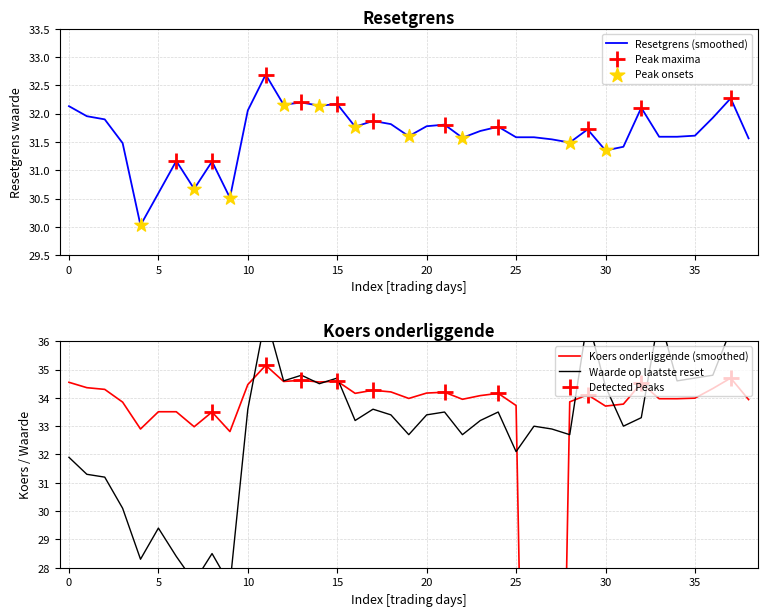

Which series reaches the maximum Y coordinate?

Waarde op laatste reset